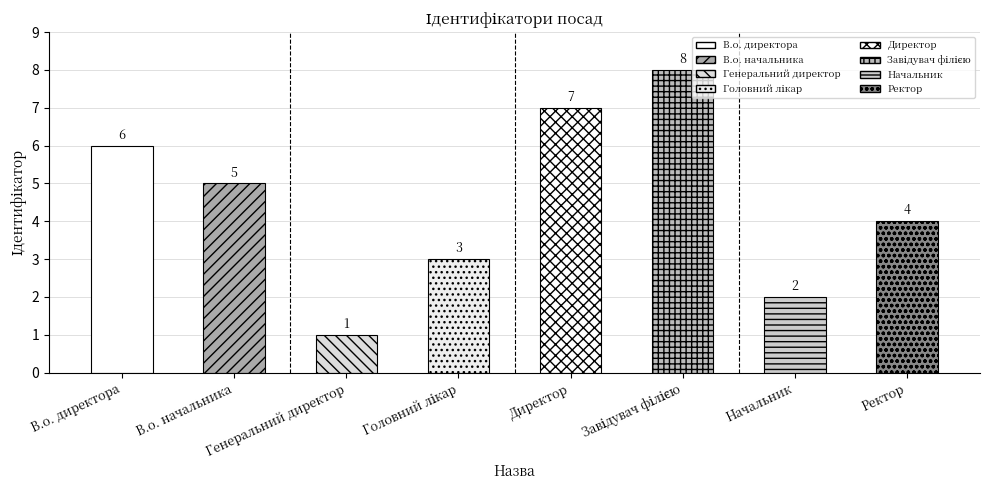

Reading left to right, list all the values displayed in this chart.

В.о. директора=6	В.о. начальника=5	Генеральний директор=1	Головний лікар=3	Директор=7	Завідувач філією=8	Начальник=2	Ректор=4